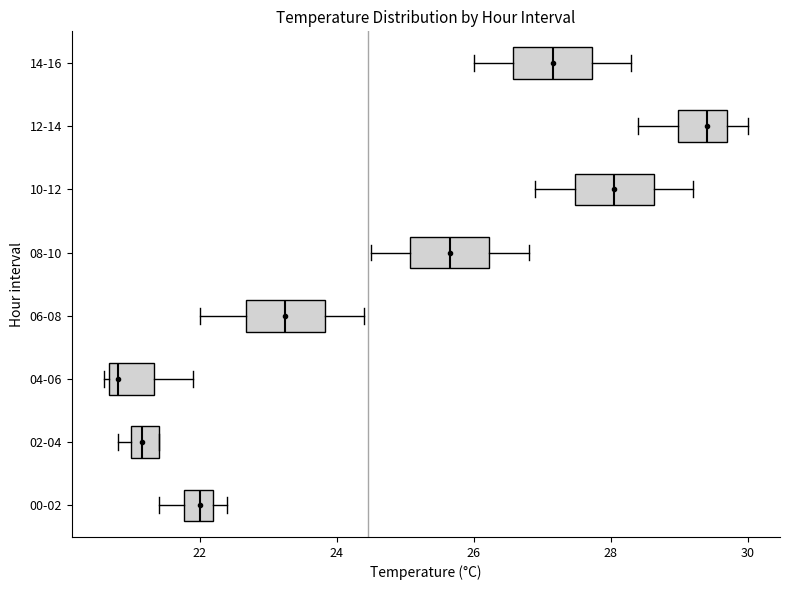

Reading bottom to top, transcribe this box plot: for each box, give where its median line is, the range the box spans, and where its two whiskers end, as read against the x-axis. The values are not printed on the chart, so give them approximately, as read against the axis.

00-02: median 22.0, box 21.8 to 22.2, whiskers 21.4 to 22.4
02-04: median 21.2, box 21.0 to 21.4, whiskers 20.8 to 21.4
04-06: median 20.8, box 20.6 to 21.4, whiskers 20.6 (just left of the box's left edge) to 22.0
06-08: median 23.2, box 22.6 to 23.8, whiskers 22.0 to 24.4
08-10: median 25.6, box 25.0 to 26.2, whiskers 24.6 to 26.8
10-12: median 28.0, box 27.4 to 28.6, whiskers 27.0 to 29.2
12-14: median 29.4, box 29.0 to 29.8, whiskers 28.4 to 30.0
14-16: median 27.2, box 26.6 to 27.8, whiskers 26.0 to 28.4